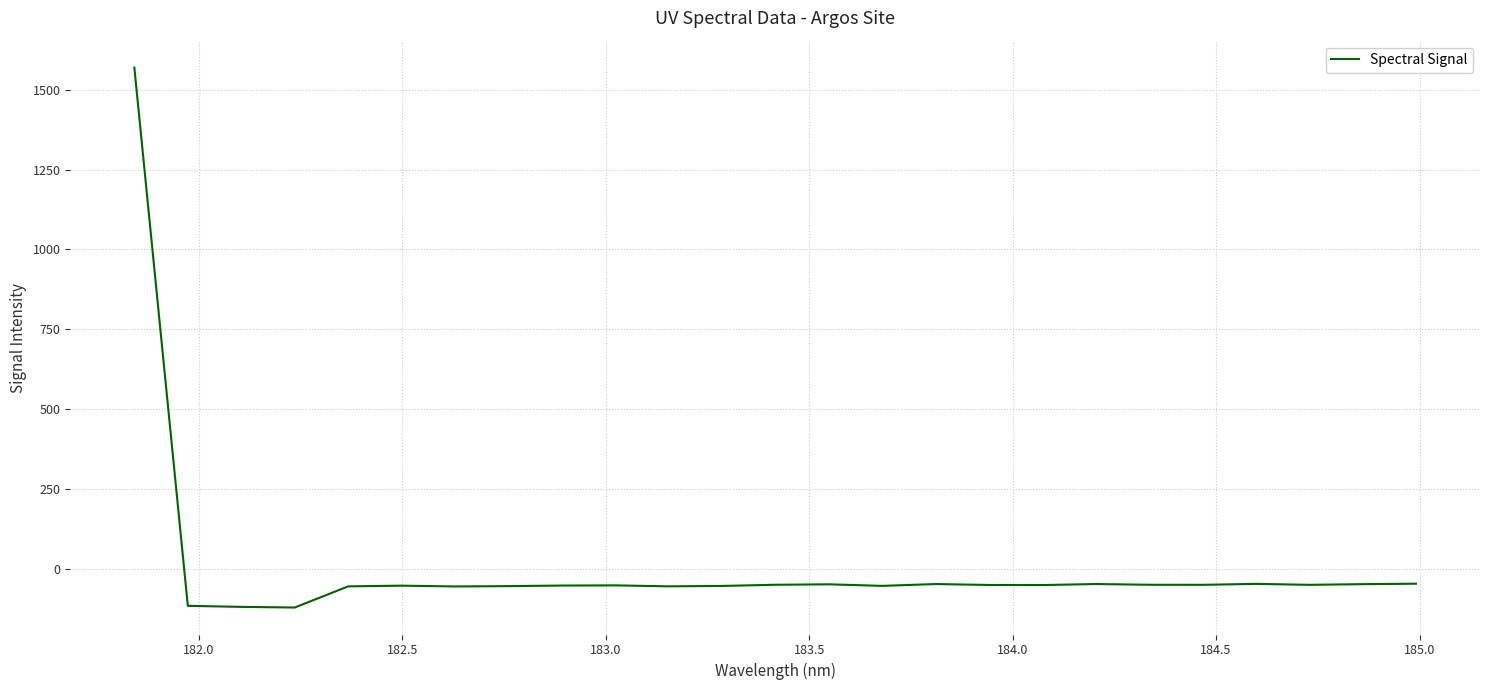

What is the maximum value shown in the chart?

1569.7